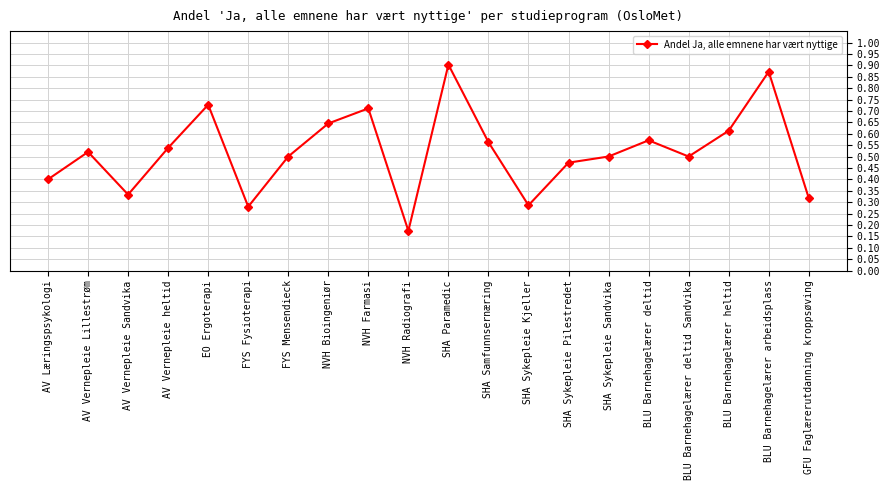

What is the label of the 14th point from the left?

SHA Sykepleie Pilestredet